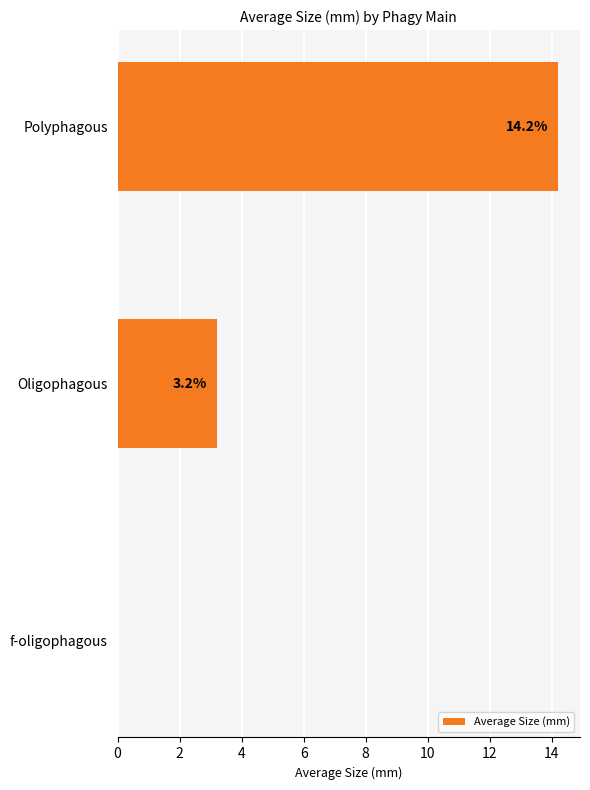

Are the bars horizontal?

Yes